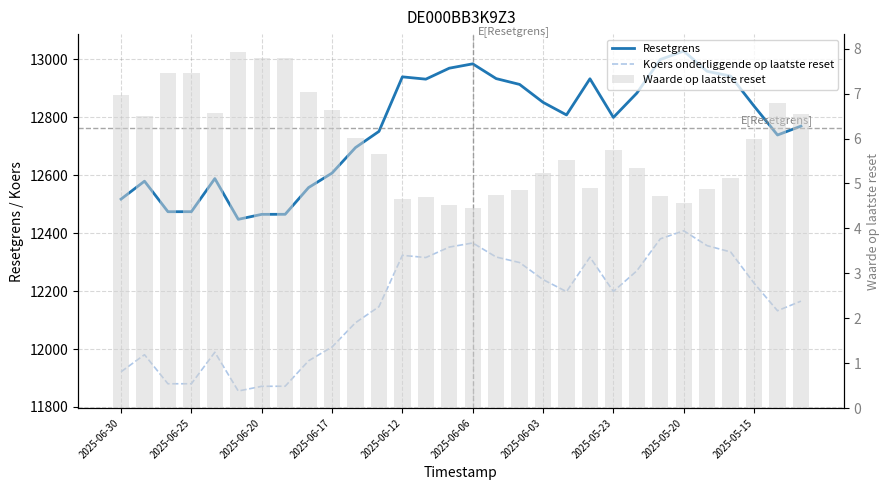

How many values in the Resetgrens series are below 12808?

15